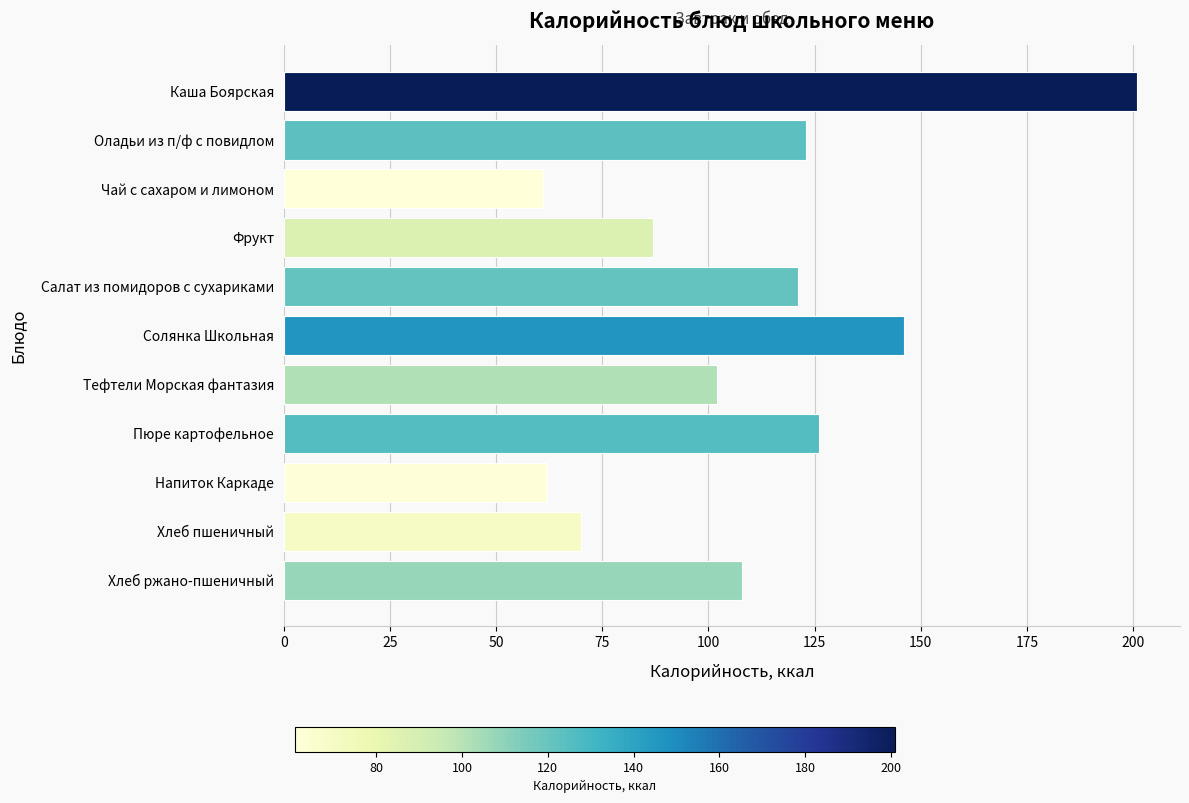

What is the greatest value displayed?

201